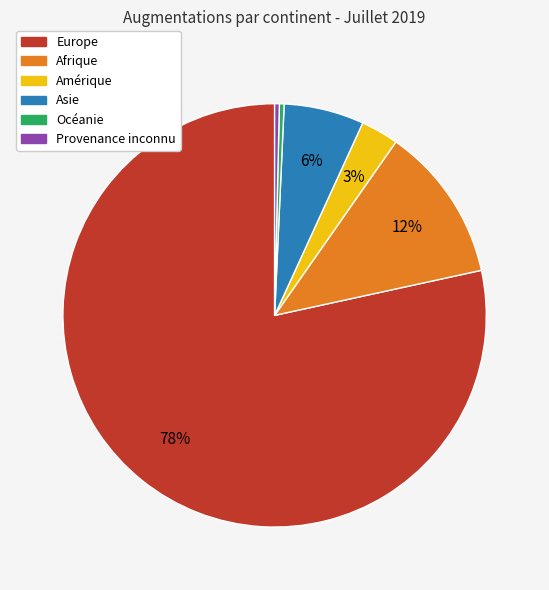

Which slice is the largest?

Europe